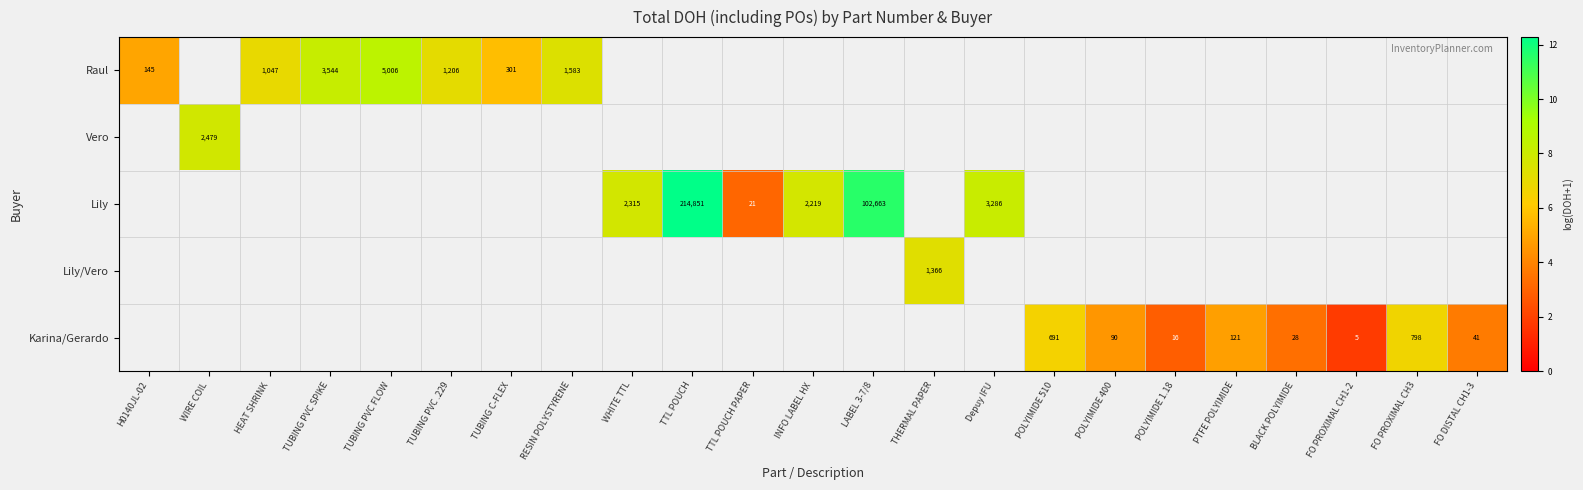

What is the maximum value shown in the chart?

12.3